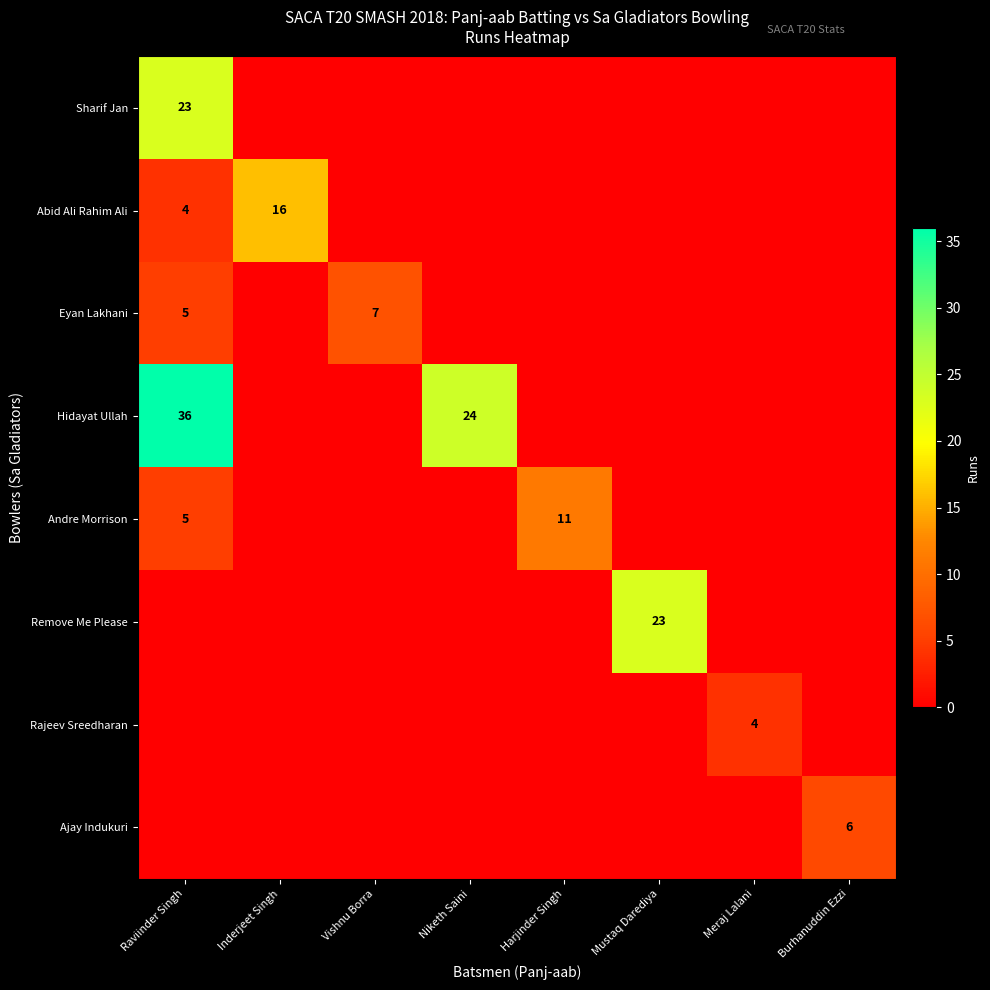

How many values in Rajeev Sreedharan are above zero?

1